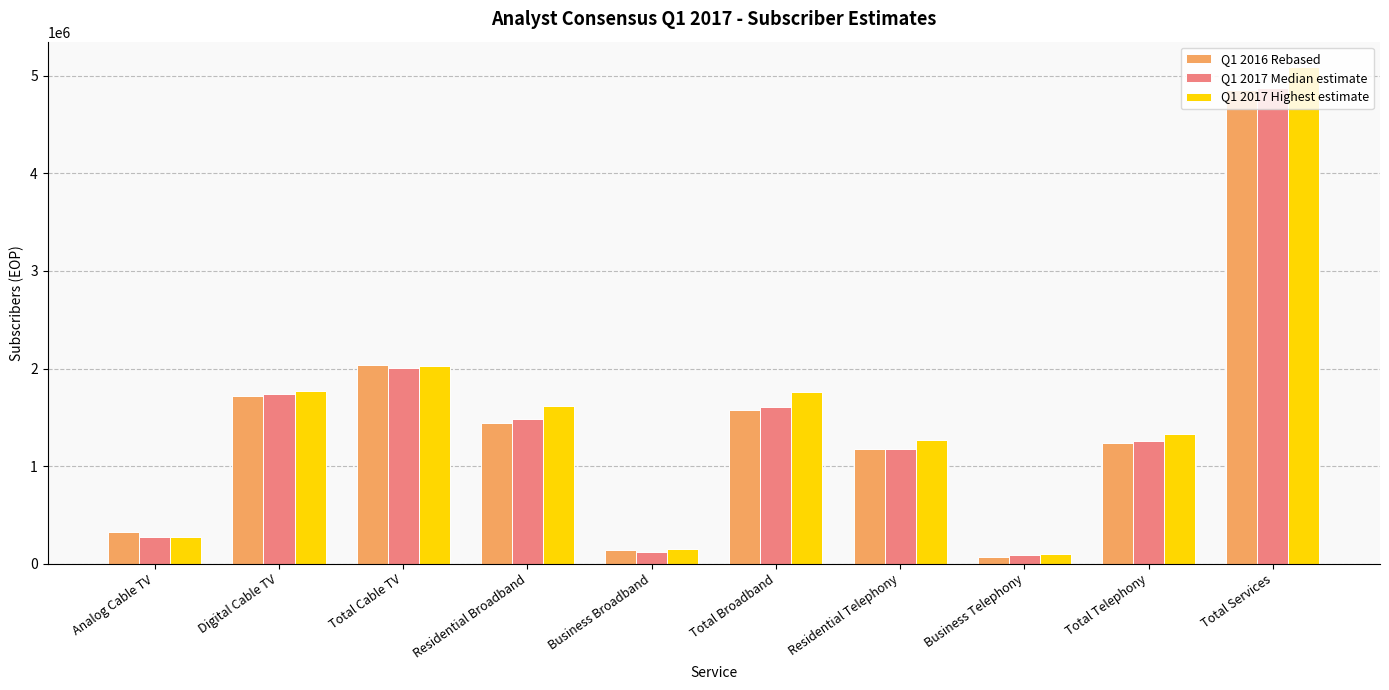

Which series has the widest spread of values?

Q1 2017 Highest estimate